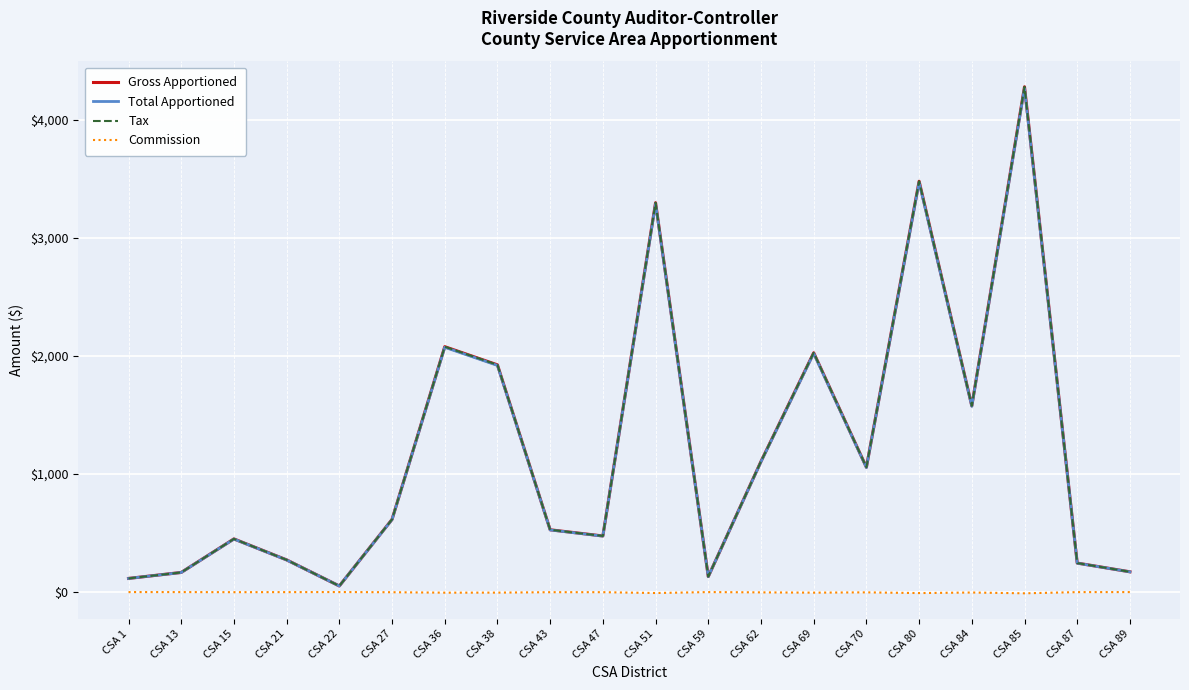

Reading left to right, what are all the values shown in this chart?

Gross Apportioned: CSA 1=115.5	CSA 13=166.0	CSA 15=450.3	CSA 21=272.5	CSA 22=51.4	CSA 27=615.5	CSA 36=2079.0	CSA 38=1925.0	CSA 43=527.6	CSA 47=475.1	CSA 51=3298.8	CSA 59=131.0	CSA 62=1106.5	CSA 69=2027.3	CSA 70=1057.4	CSA 80=3480.8	CSA 84=1577.5	CSA 85=4281.0	CSA 87=245.5	CSA 89=171.5
Total Apportioned: CSA 1=115.2	CSA 13=165.6	CSA 15=449.1	CSA 21=271.9	CSA 22=51.3	CSA 27=613.9	CSA 36=2073.8	CSA 38=1920.2	CSA 43=526.3	CSA 47=473.9	CSA 51=3290.6	CSA 59=130.7	CSA 62=1103.8	CSA 69=2022.3	CSA 70=1054.7	CSA 80=3472.1	CSA 84=1573.5	CSA 85=4270.3	CSA 87=244.9	CSA 89=171.0
Tax: CSA 1=115.5	CSA 13=166.0	CSA 15=450.3	CSA 21=272.5	CSA 22=51.4	CSA 27=615.5	CSA 36=2079.0	CSA 38=1925.0	CSA 43=527.6	CSA 47=475.1	CSA 51=3298.8	CSA 59=131.0	CSA 62=1106.5	CSA 69=2027.3	CSA 70=1057.4	CSA 80=3480.8	CSA 84=1577.5	CSA 85=4281.0	CSA 87=245.5	CSA 89=171.5
Commission: CSA 1=-0.3	CSA 13=-0.4	CSA 15=-1.1	CSA 21=-0.7	CSA 22=-0.1	CSA 27=-1.5	CSA 36=-5.2	CSA 38=-4.8	CSA 43=-1.3	CSA 47=-1.2	CSA 51=-8.2	CSA 59=-0.3	CSA 62=-2.8	CSA 69=-5.1	CSA 70=-2.6	CSA 80=-8.7	CSA 84=-3.9	CSA 85=-10.7	CSA 87=-0.6	CSA 89=-0.4